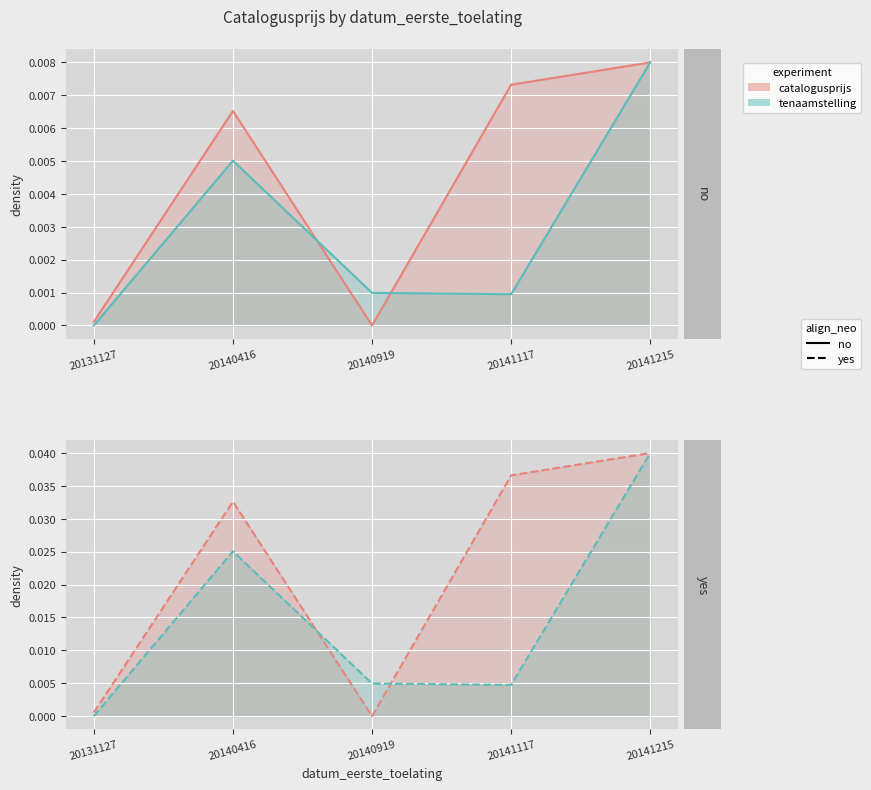

How many intersections are there between catalogusprijs and tenaamstelling?

2